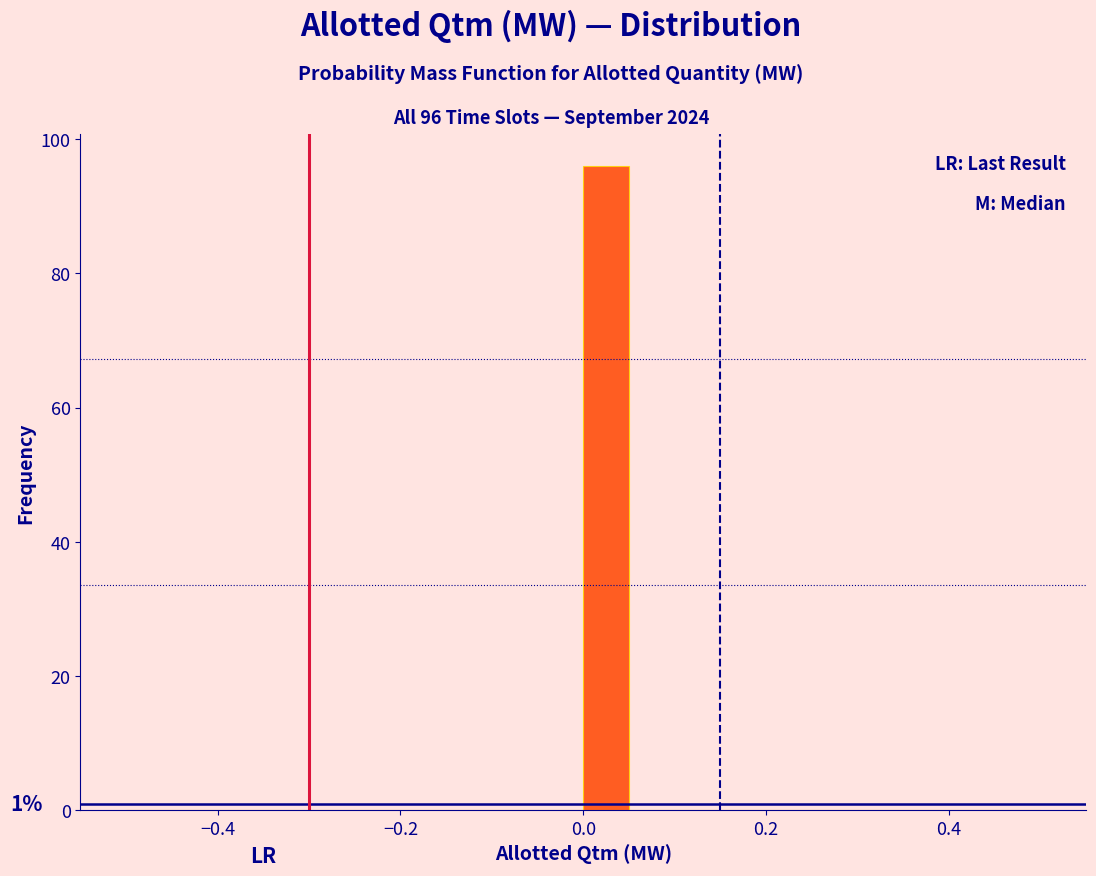

Around what value on the x-axis is the tallest bar? Give the approximate position of its centre, as read against the axis.

0.02